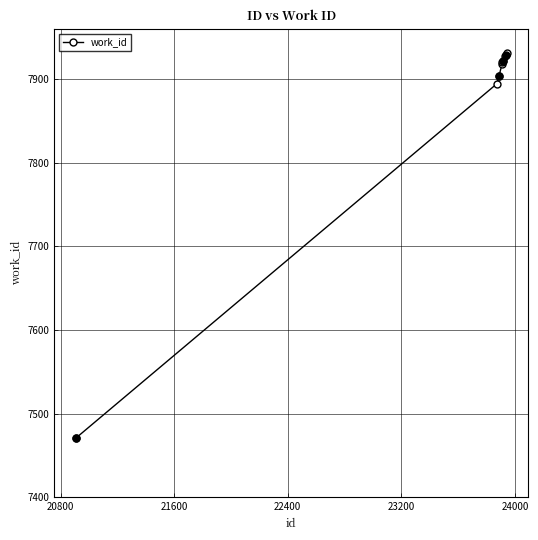

What is the value of the 5th point from the left?

7920